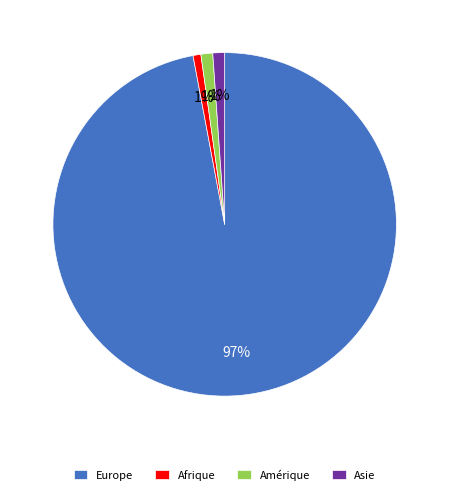

Combined, do Asie and Amérique account for over 50%?

No